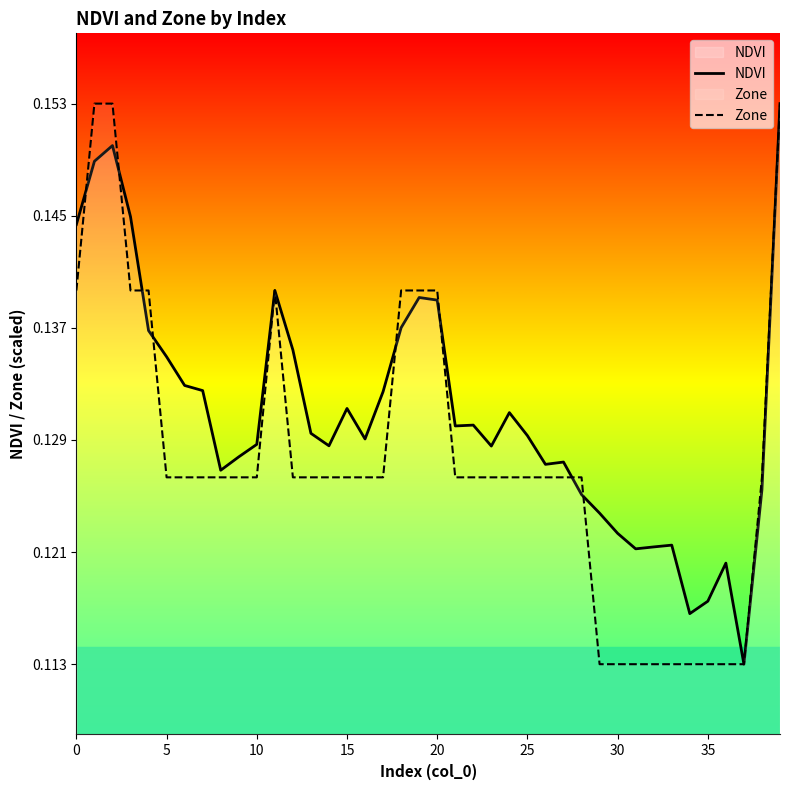

What is the sum of the Zone values at 24 and 27?

0.3